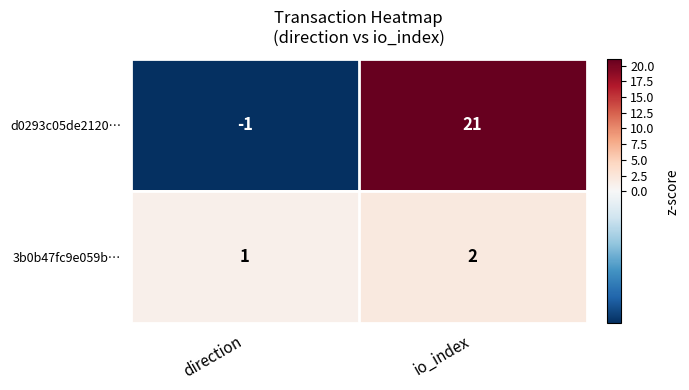

Reading left to right, transcribe all the data shown in this chart.

d0293c05de2120…: direction=-1	io_index=21
3b0b47fc9e059b…: direction=1	io_index=2